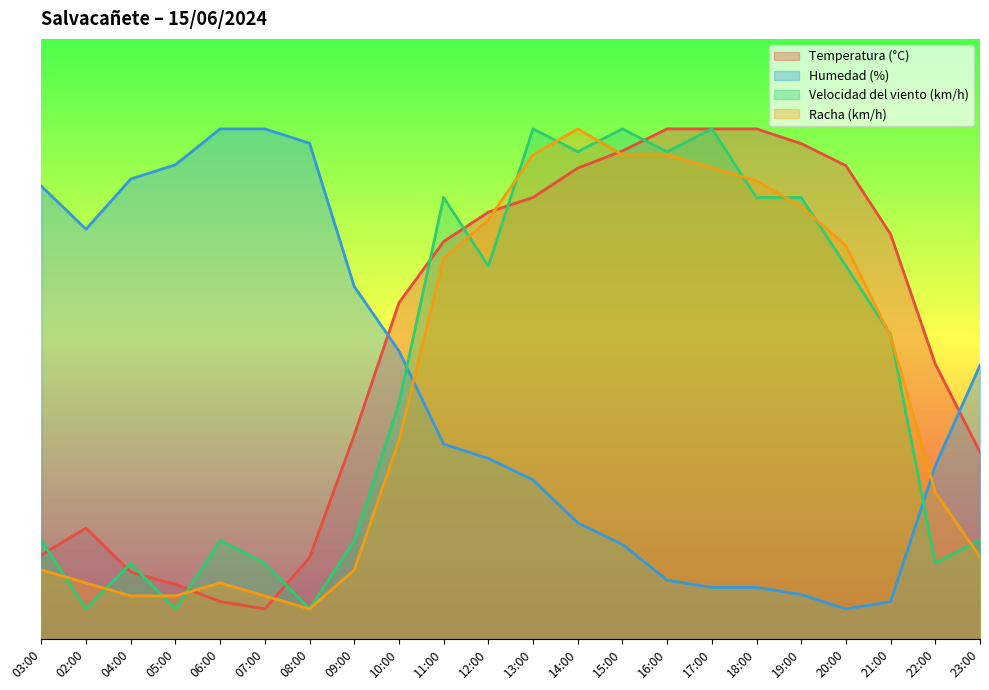

Reading left to right, extract all data points from this chart.

Temperatura (°C): 14.0	18.5	11.1	9.1	6.2	5.0	13.6	34.0	56.0	66.2	71.1	73.6	78.5	81.3	85.0	85.0	85.0	82.6	78.9	67.4	45.8	31.1
Humedad (%): 75.4	68.3	76.6	79.0	85.0	85.0	82.6	58.7	48.0	32.5	30.1	26.5	19.3	15.7	9.8	8.6	8.6	7.4	5.0	6.2	28.9	45.6
Velocidad del viento (km/h): 16.4	5.0	12.6	5.0	16.4	12.6	5.0	16.4	39.3	73.6	62.1	85.0	81.2	85.0	81.2	85.0	73.6	73.6	62.1	50.7	12.6	16.4
Racha (km/h): 11.5	9.3	7.2	7.2	9.3	7.2	5.0	11.5	33.1	63.4	69.9	80.7	85.0	80.7	80.7	78.5	76.4	72.0	65.5	50.4	24.5	13.6